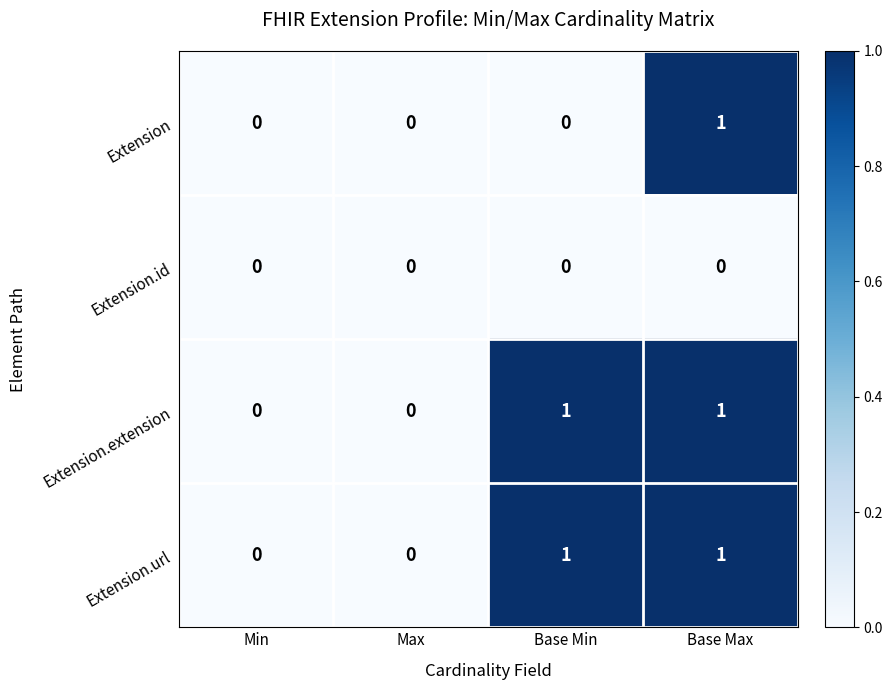

Is it true that Extension.url equals 0 at Max?

True